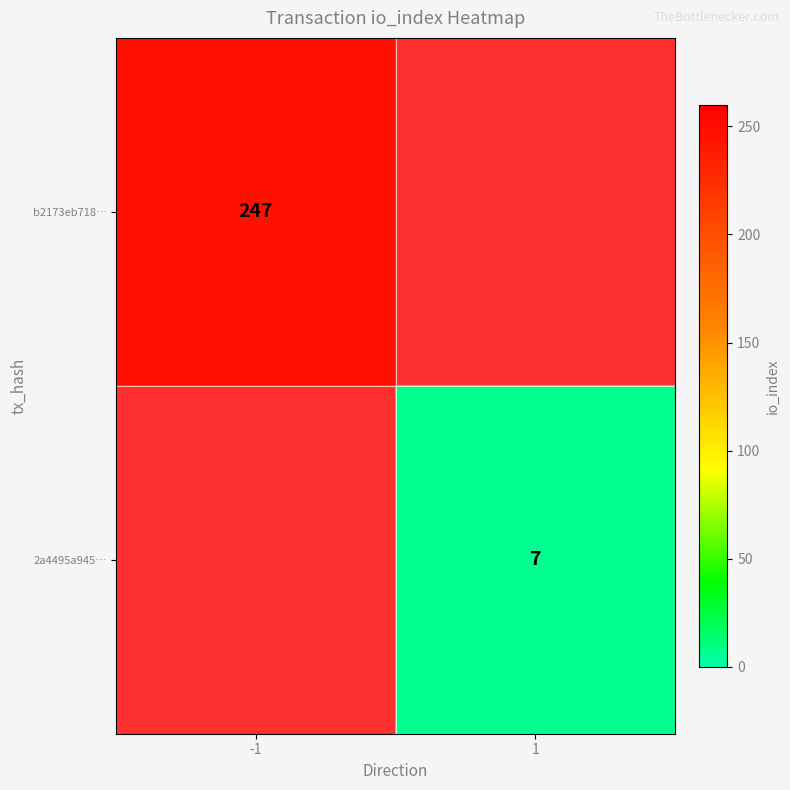

What is the greatest value displayed?

247.0